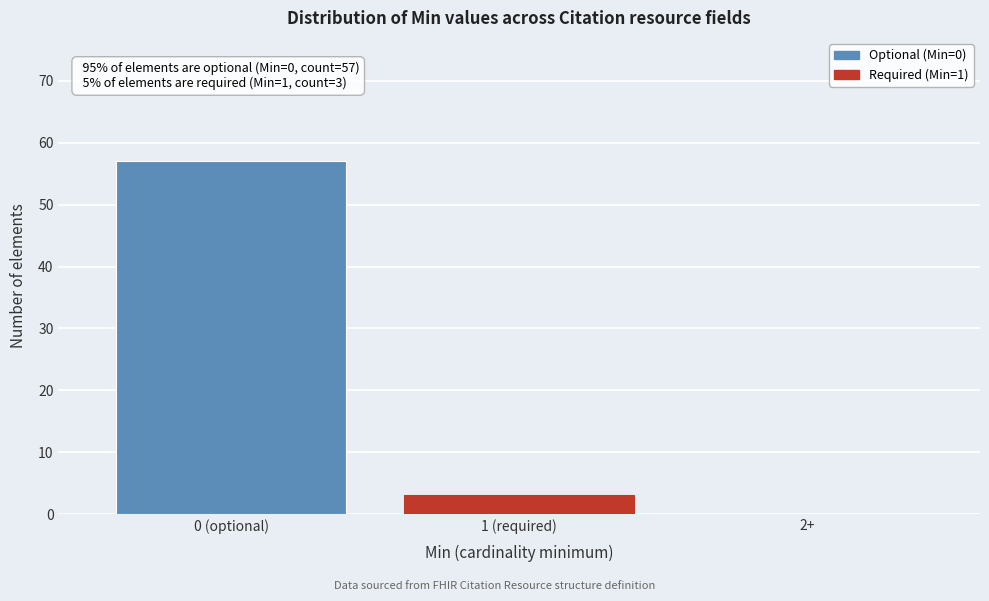

Reading left to right, transcribe all the data shown in this chart.

0 (optional)=57	1 (required)=3	2+=0